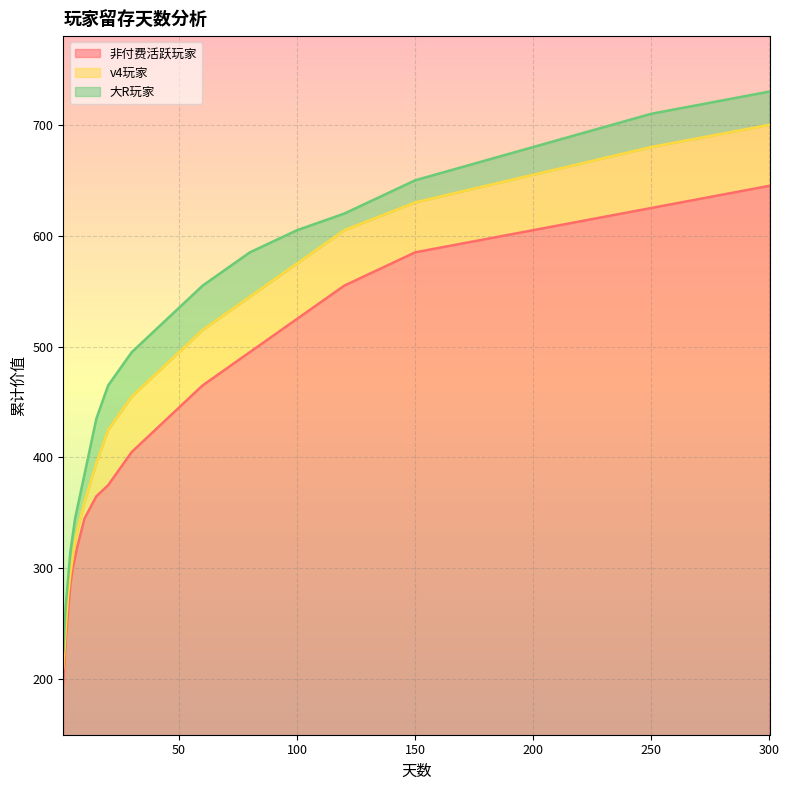

Rank the series at 6 from lowest to highest value.

非付费活跃玩家, v4玩家, 大R玩家